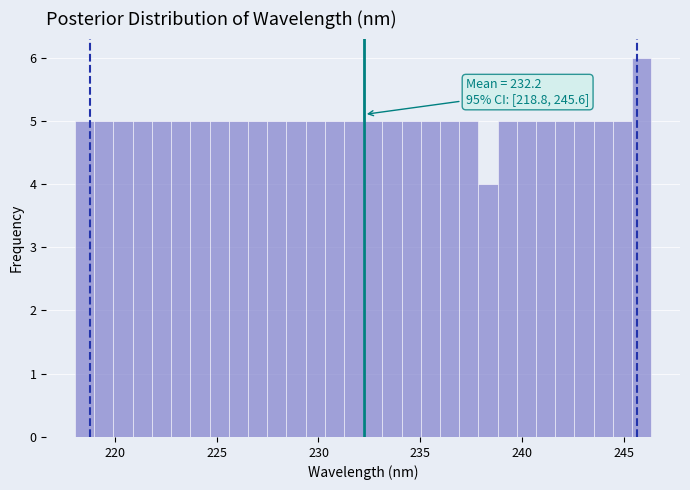

Around what value on the x-axis is the tallest bar? Give the approximate position of its centre, as read against the axis.

246.0